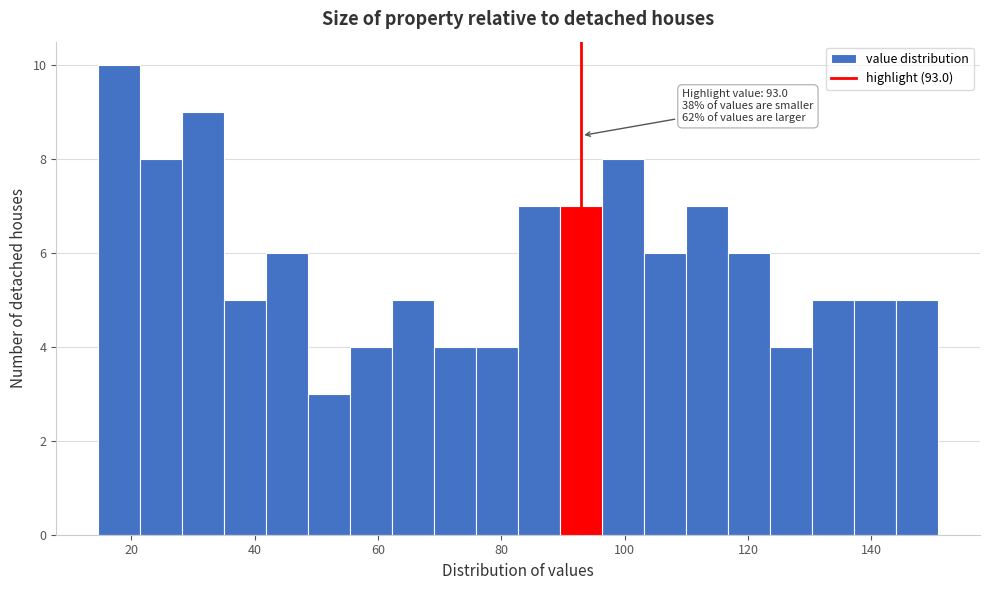

Around what value on the x-axis is the tallest bar? Give the approximate position of its centre, as read against the axis.

18